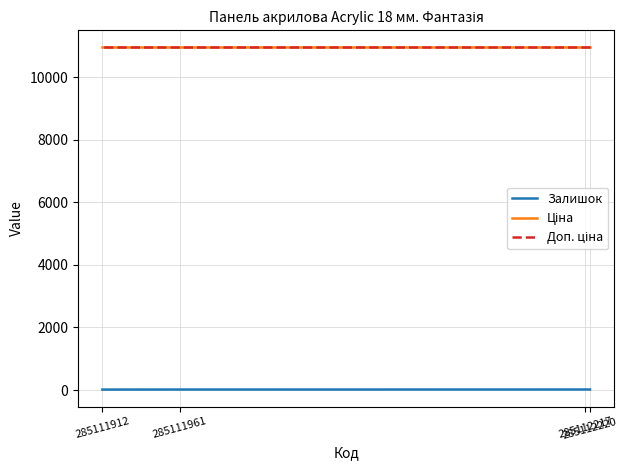

At which category is the sum across all series the highest?

285112220